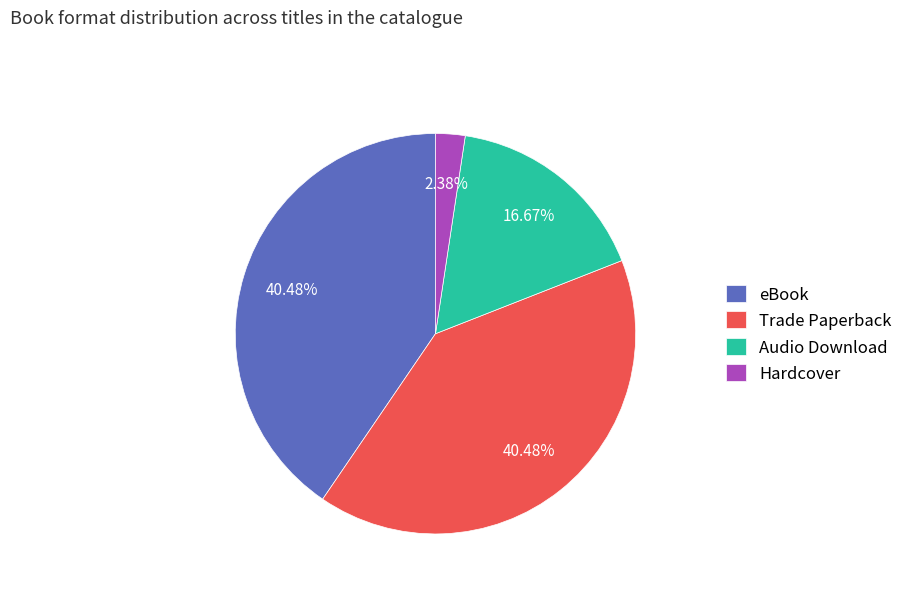

To the nearest percent, what is the difference between the largest and smallest slice percentages?

38%